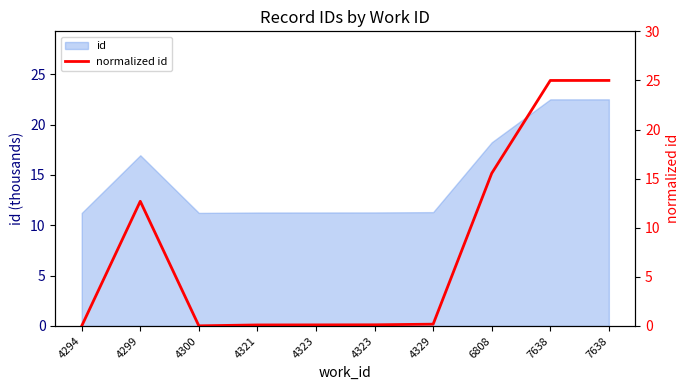

Where is the first local minimum?

4300